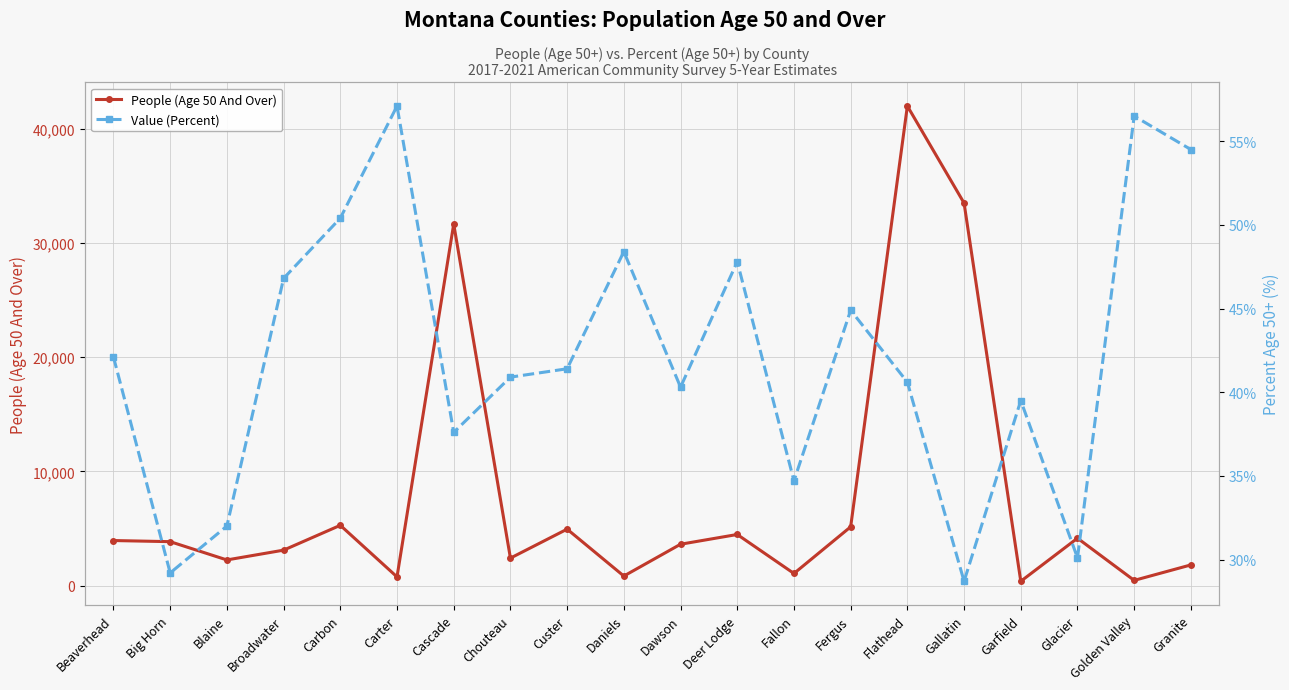

How many data points in Value (Percent) are less than 41?

10